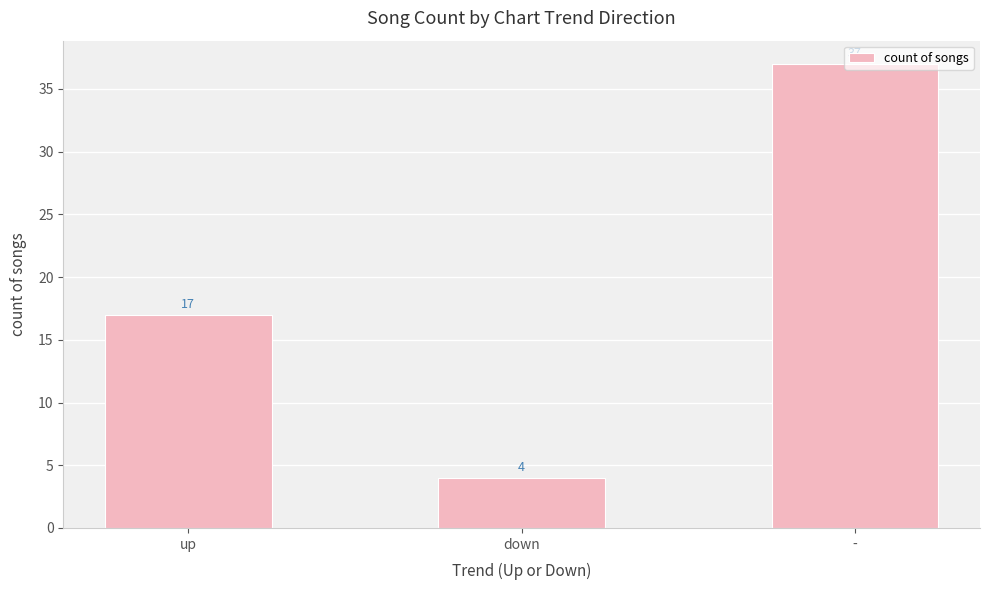

What is the difference between the values at down and up?

13